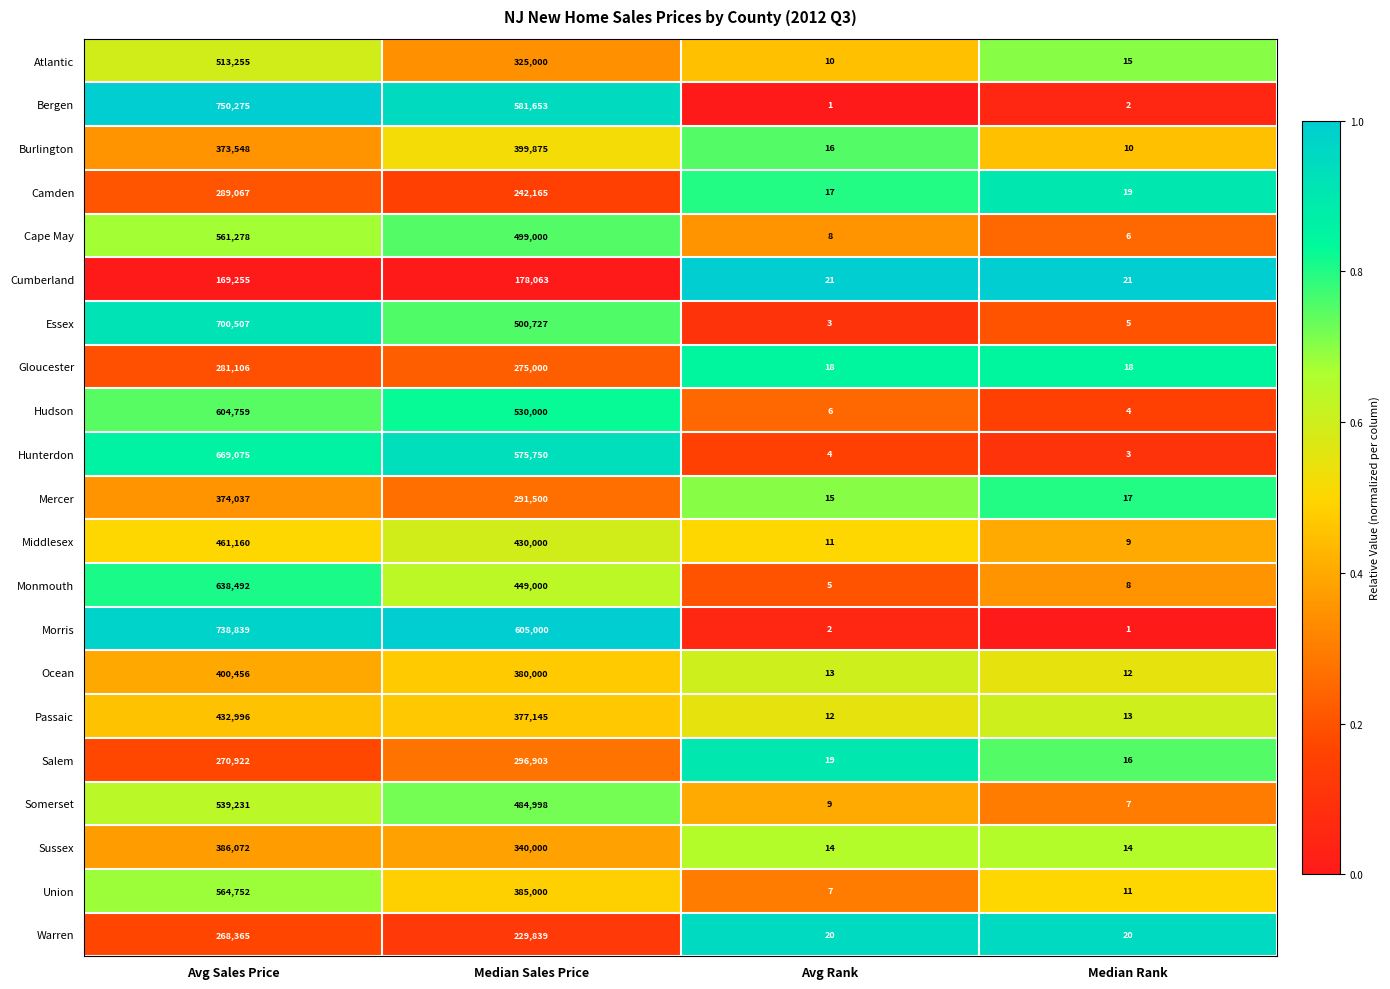

Which category has the highest value across all series?

Avg Sales Price